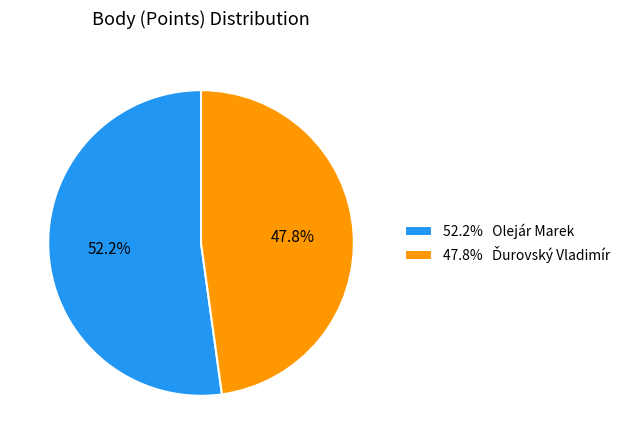

To the nearest percent, what is the difference between the largest and smallest slice percentages?

4%